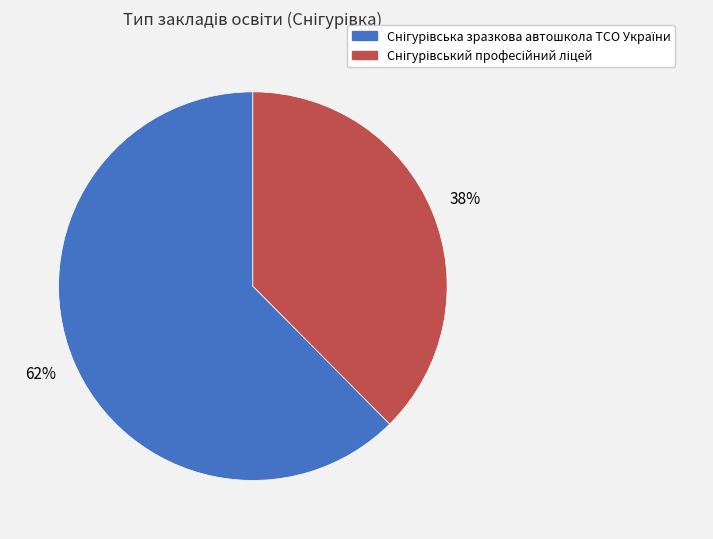

Does any single category account for the majority?

Yes